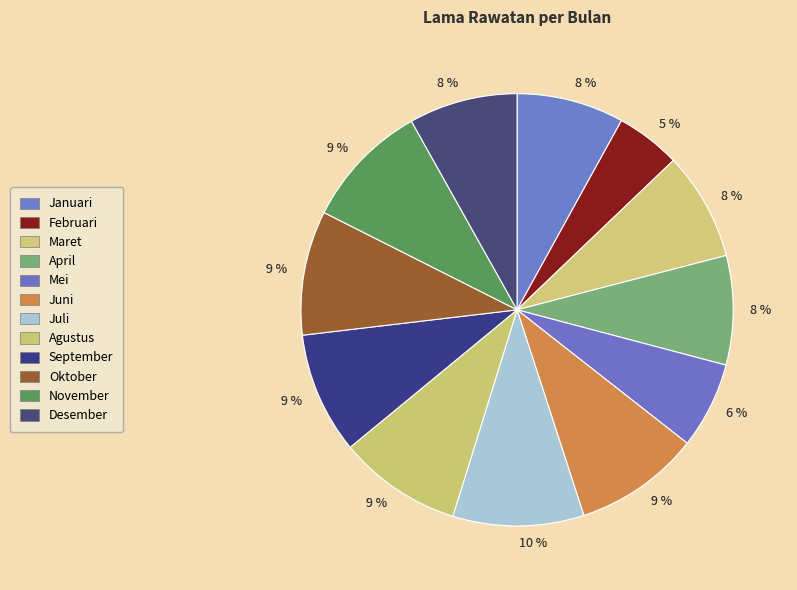

Which slice is the smallest?

Februari